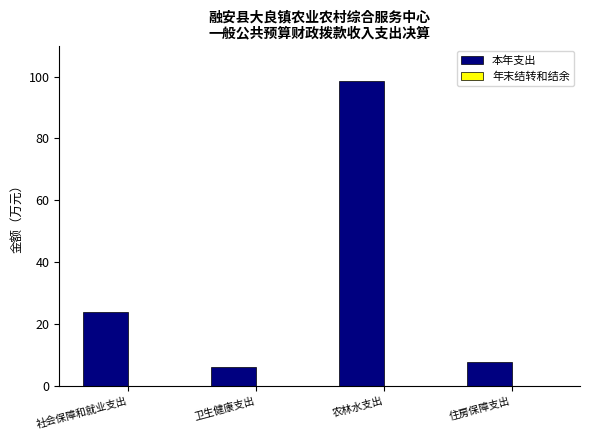

True or false: the data shows 4.0 at 住房保障支出.

False